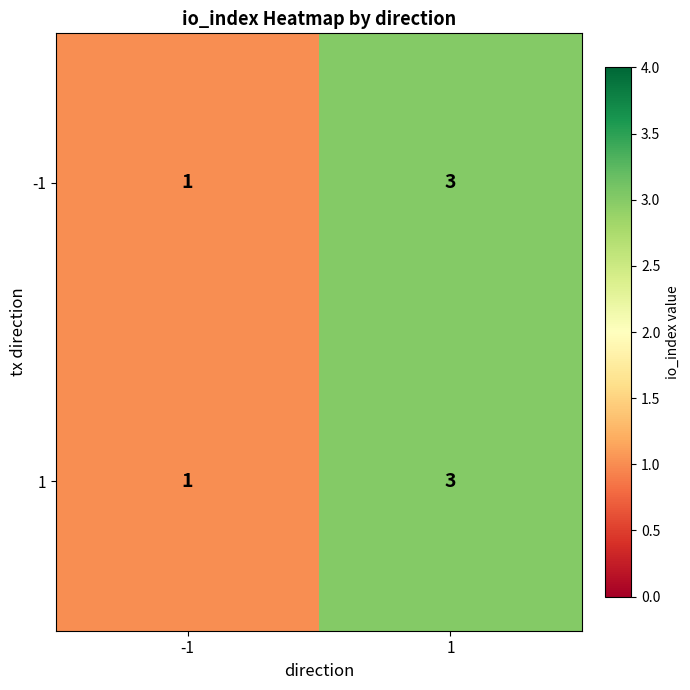

The 1 series shows 1 at -1. True or false?

True